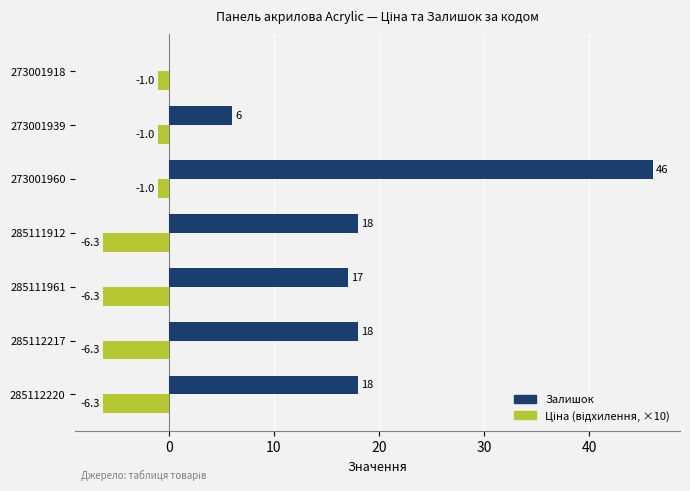

Which series has the largest total across all categories?

Залишок